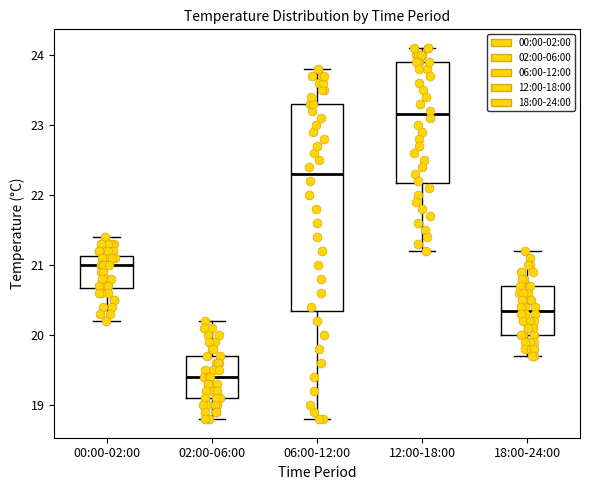

Reading left to right, transcribe this box plot: for each box, give where its median line is, the range the box spans, and where its two whiskers end, as read against the y-axis. The values are not printed on the chart, so give them approximately, as read against the axis.

00:00-02:00: median 21.0, box 20.7 to 21.1, whiskers 20.2 to 21.4
02:00-06:00: median 19.4, box 19.1 to 19.7, whiskers 18.8 to 20.2
06:00-12:00: median 22.3, box 20.4 to 23.3, whiskers 18.8 to 23.8
12:00-18:00: median 23.2, box 22.2 to 23.9, whiskers 21.2 to 24.1
18:00-24:00: median 20.4, box 20.0 to 20.7, whiskers 19.7 to 21.2